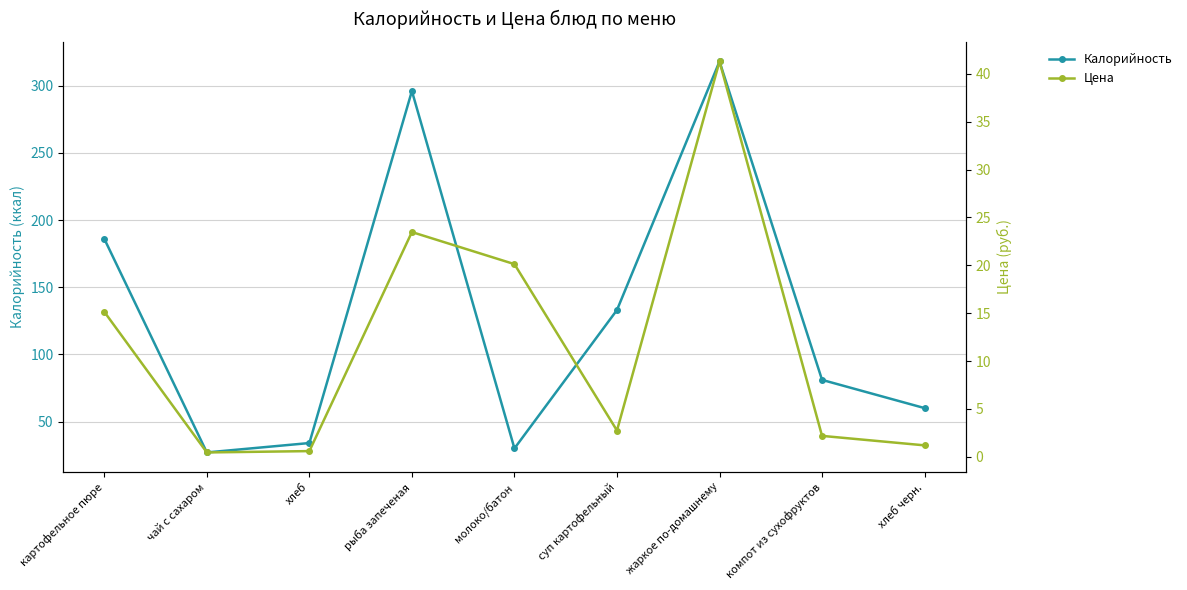

True or false: Калорийность has more than 1 interior local peaks.

True